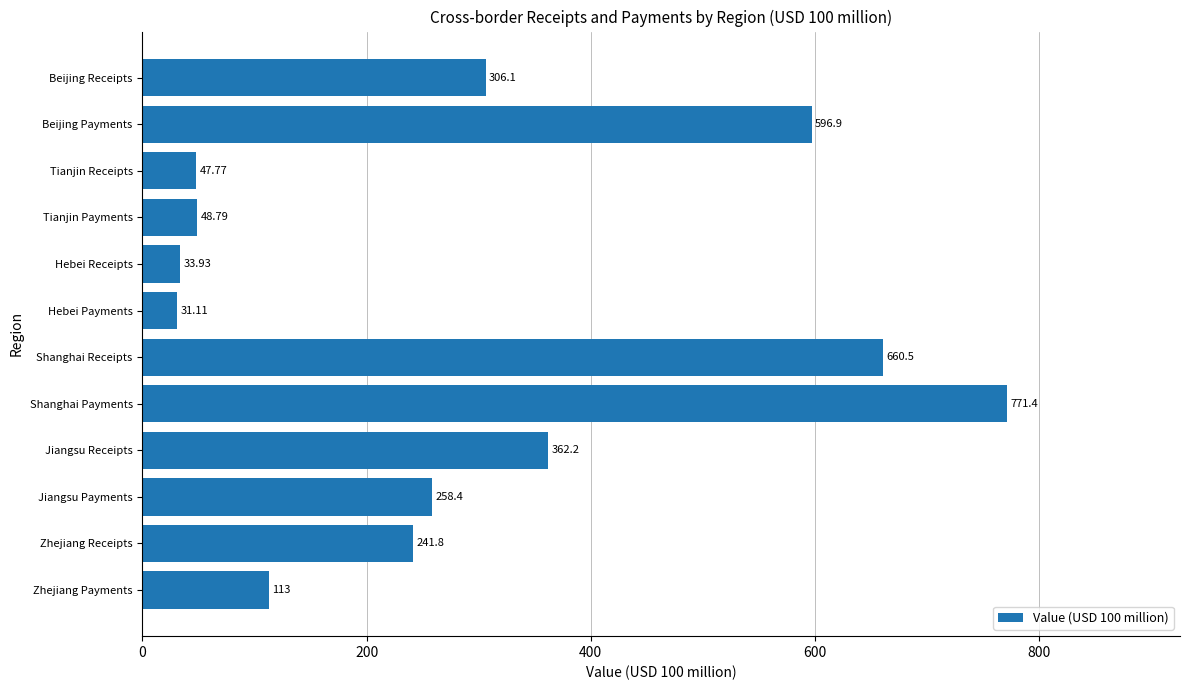

What is the difference between the second highest and minimum values?

629.4